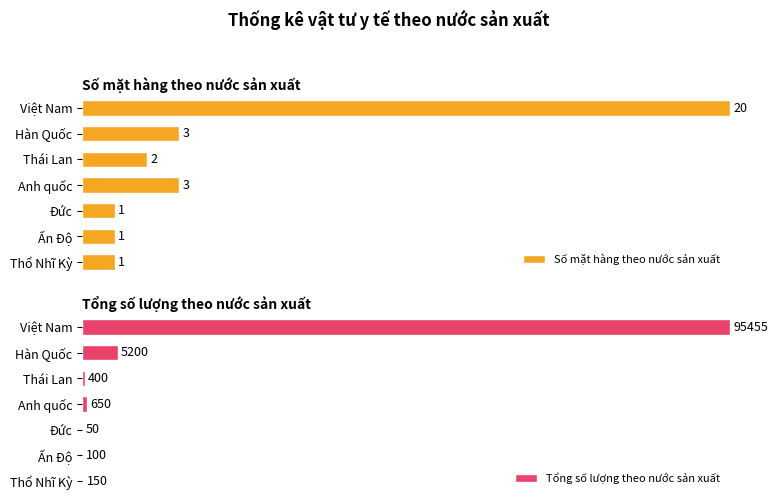

Which series has the largest range (max minus min)?

Tổng số lượng theo nước sản xuất